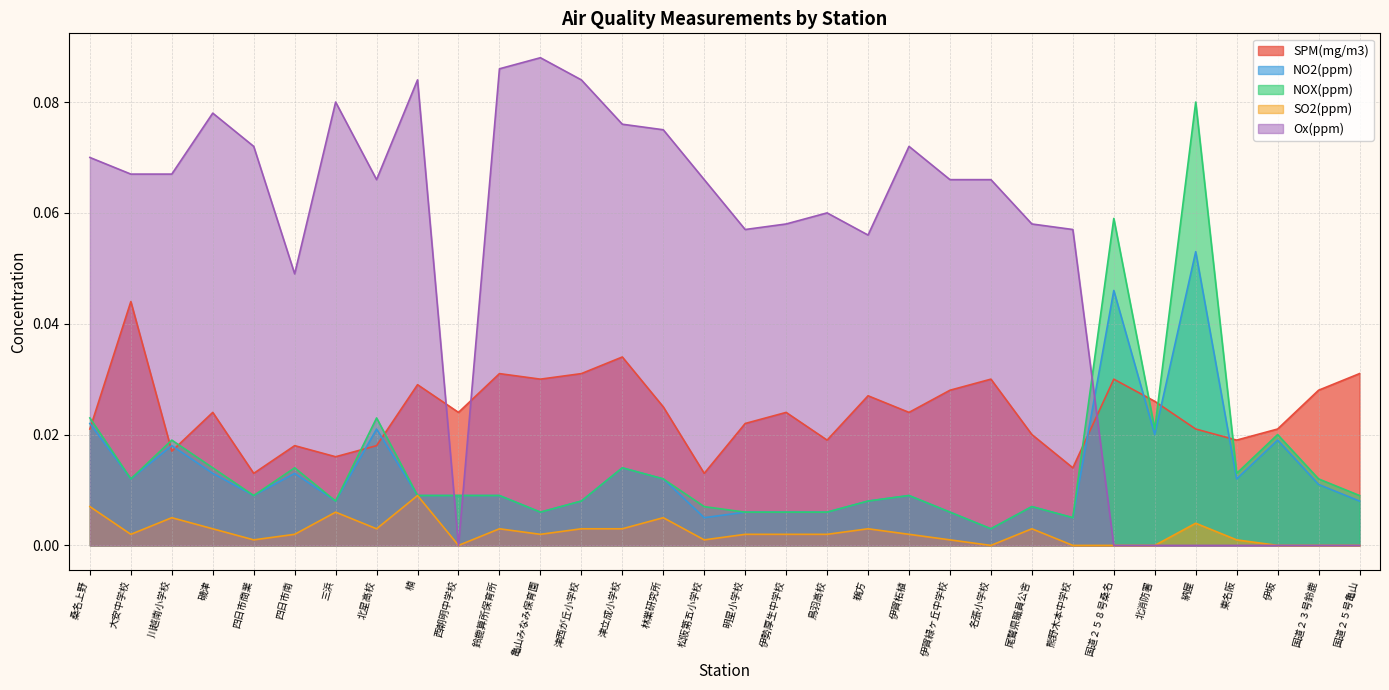

True or false: SPM(mg/m3) and Ox(ppm) cross at least once.

True